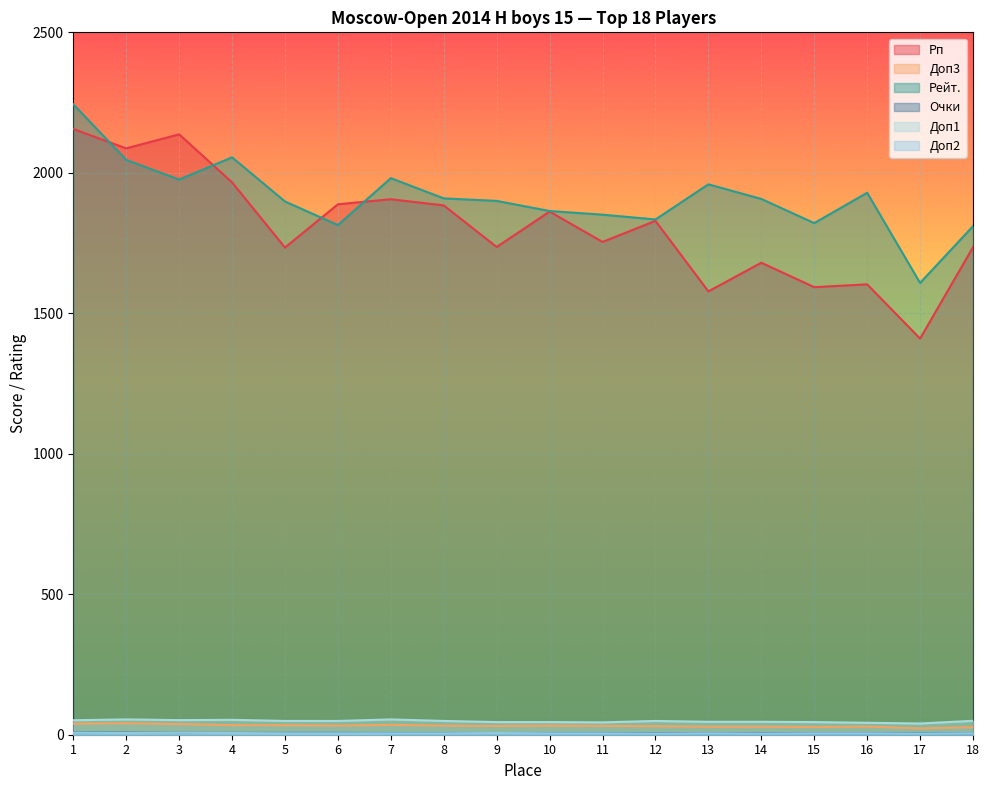

At which category does the chart reach its minimum across all series?

12